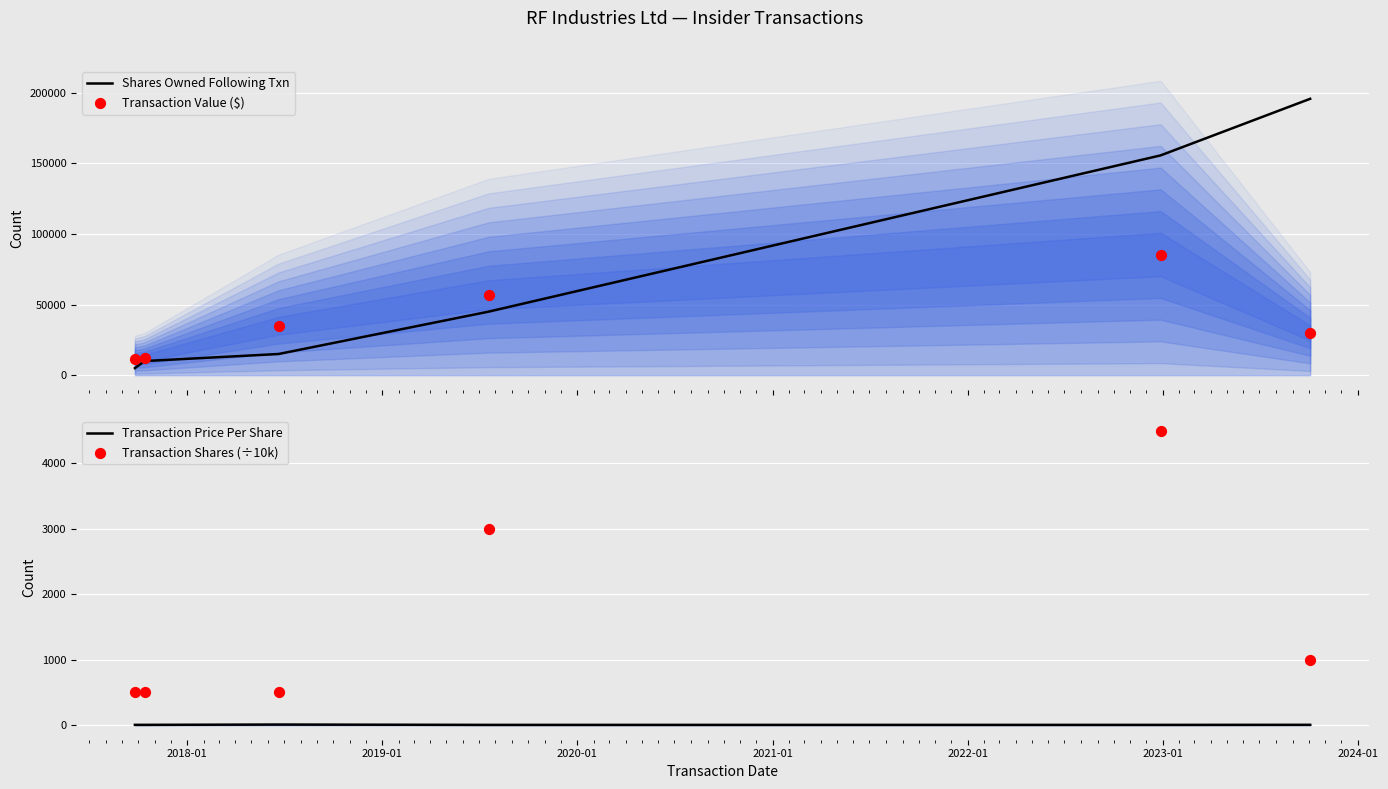

Which series has the largest total across all categories?

Shares Owned Following Txn